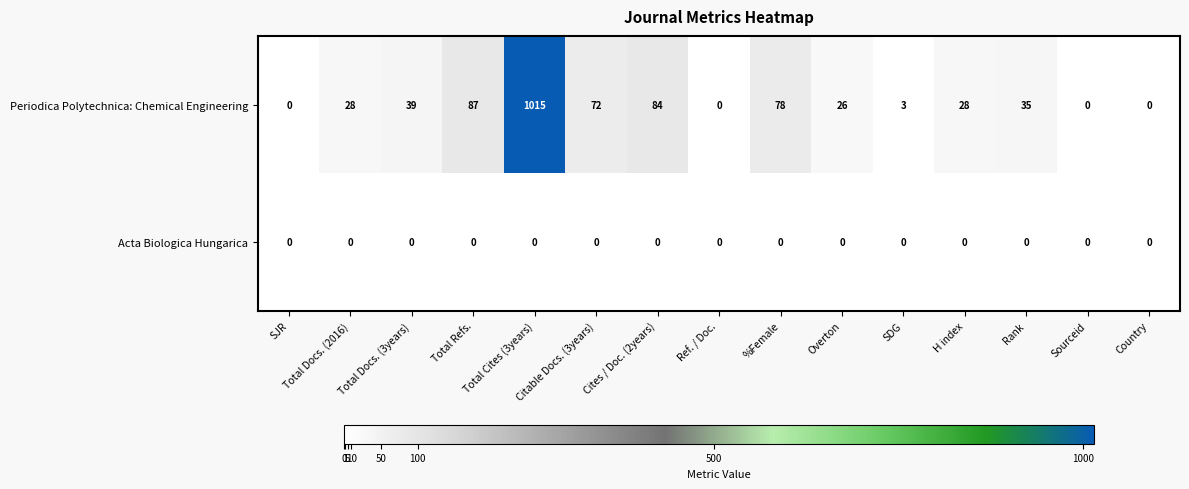

How many values in Periodica Polytechnica: Chemical Engineering are above zero?

11